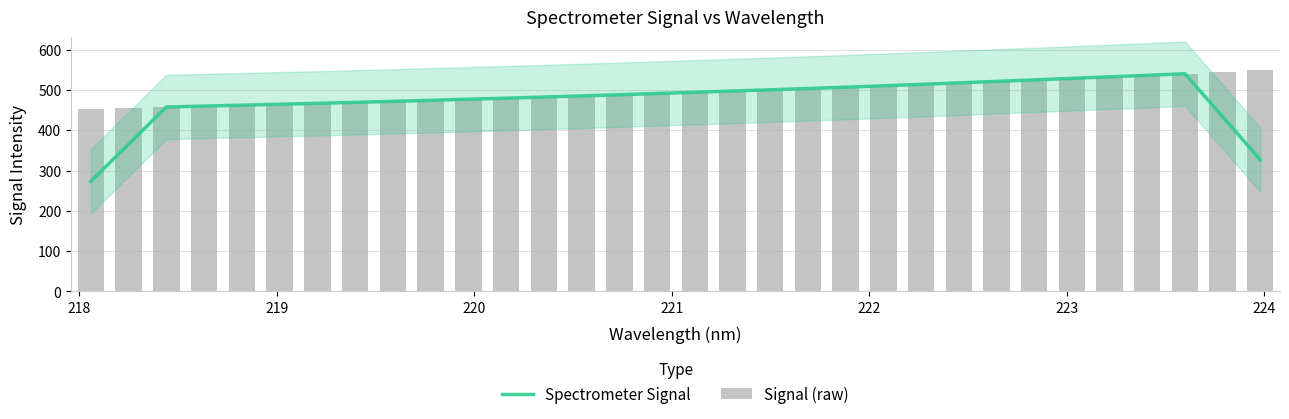

How many groups of bars are there?

32